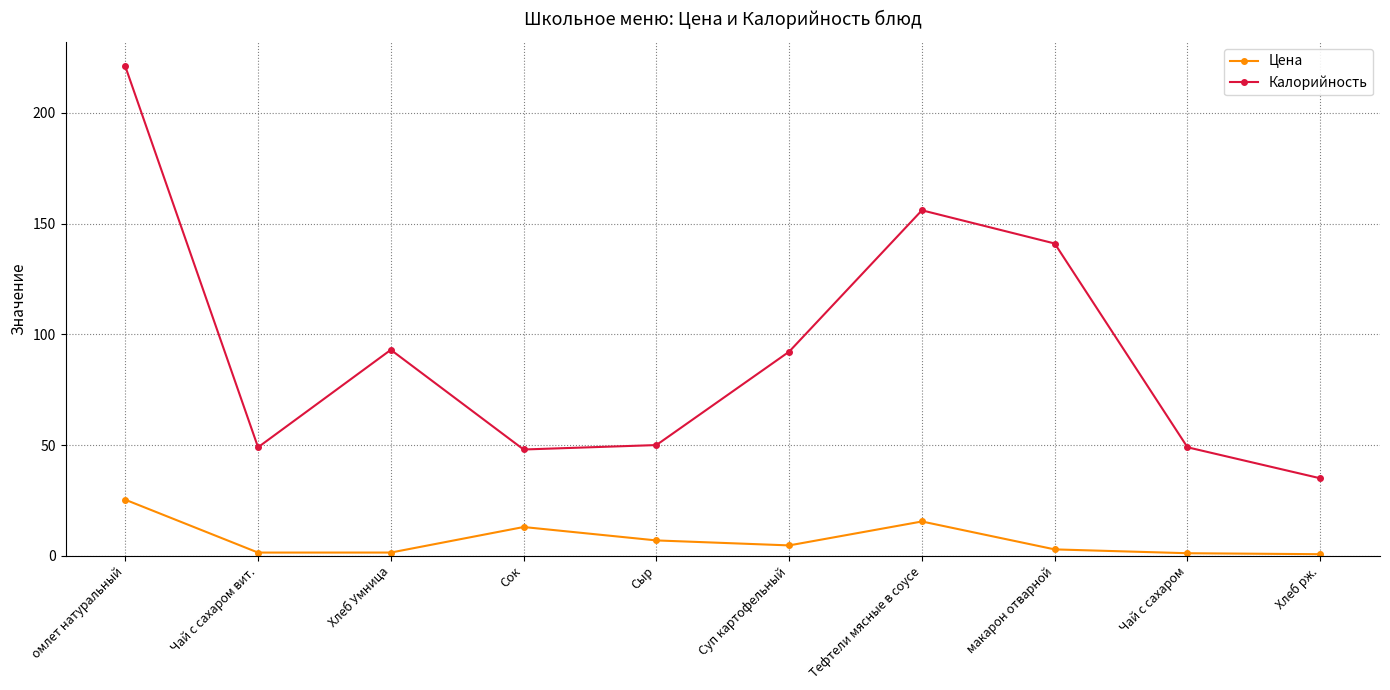

Which category has the highest value across all series?

омлет натуральный